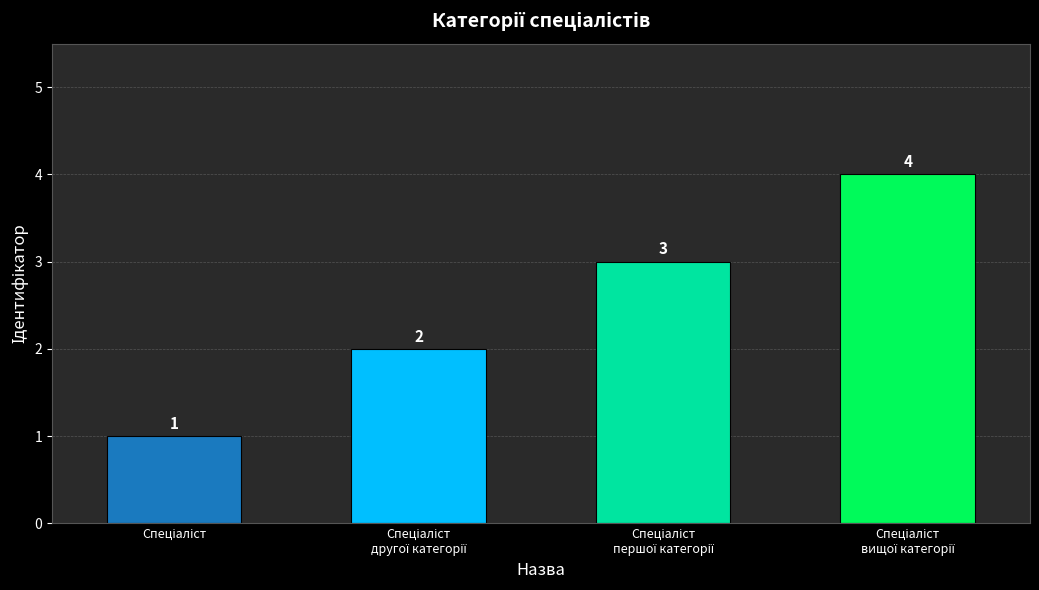

Count the values in the range 2 to 4.

3